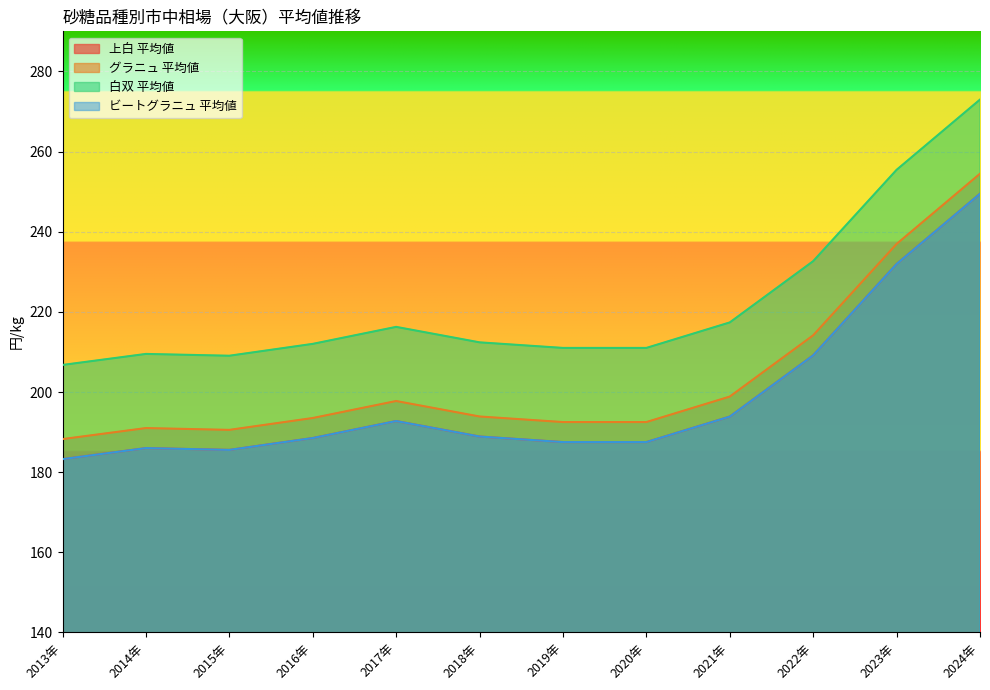

Is the value of 上白 平均値 at 2018年 greater than the value of グラニュ 平均値 at 2017年?

Yes